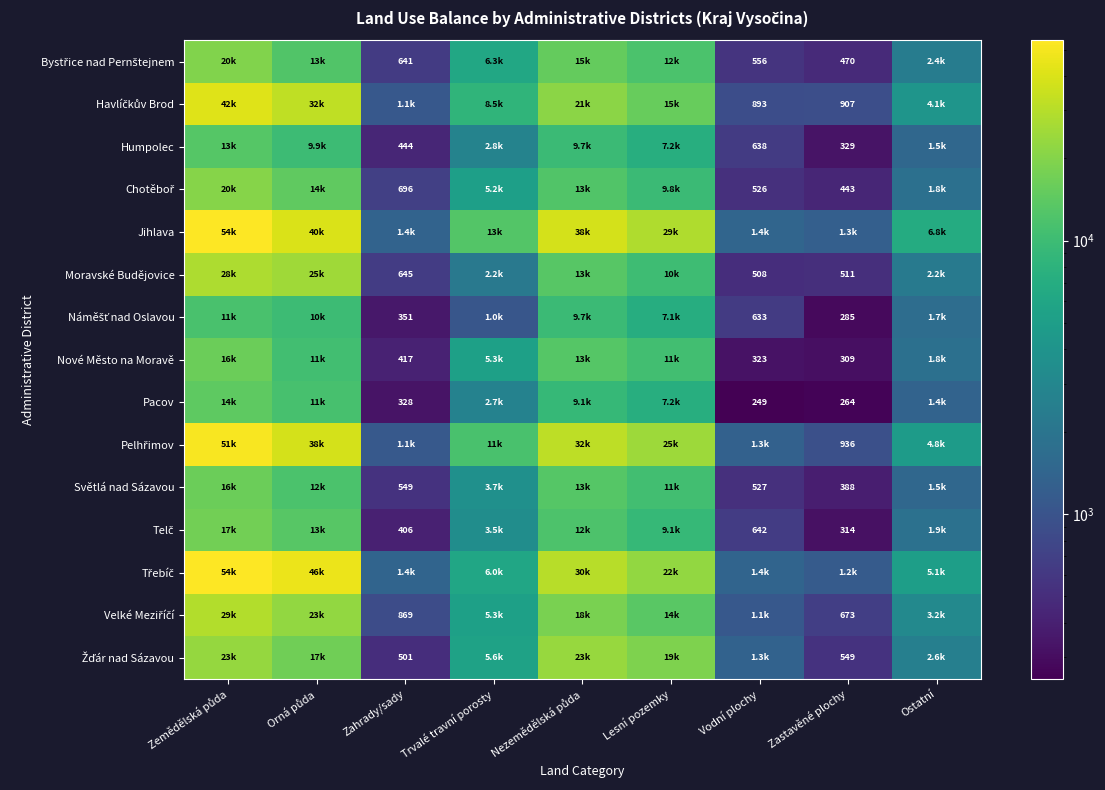

How many data points in Pelhřimov are less than 11468?

4